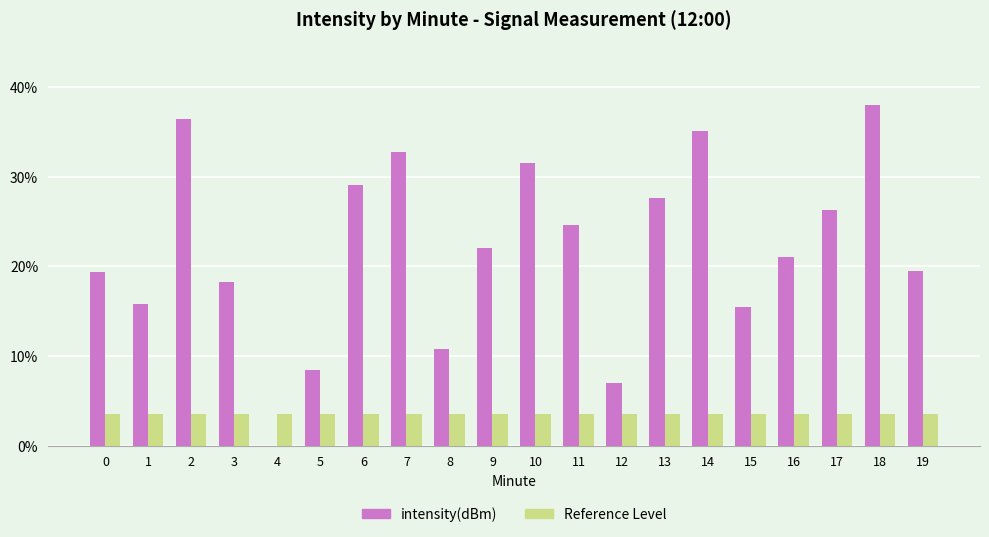

What is the total value across all series at 18?

41.5